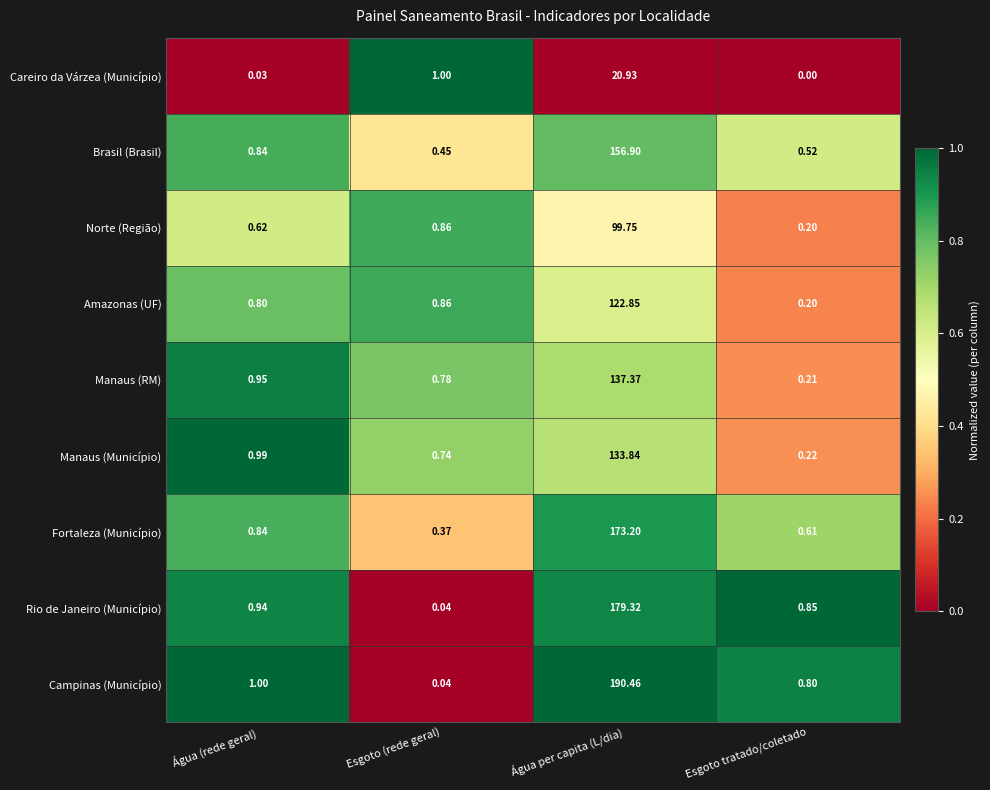

Rank the categories by Careiro da Várzea (Município) value from highest to lowest.

Água per capita (L/dia), Esgoto (rede geral), Água (rede geral), Esgoto tratado/coletado